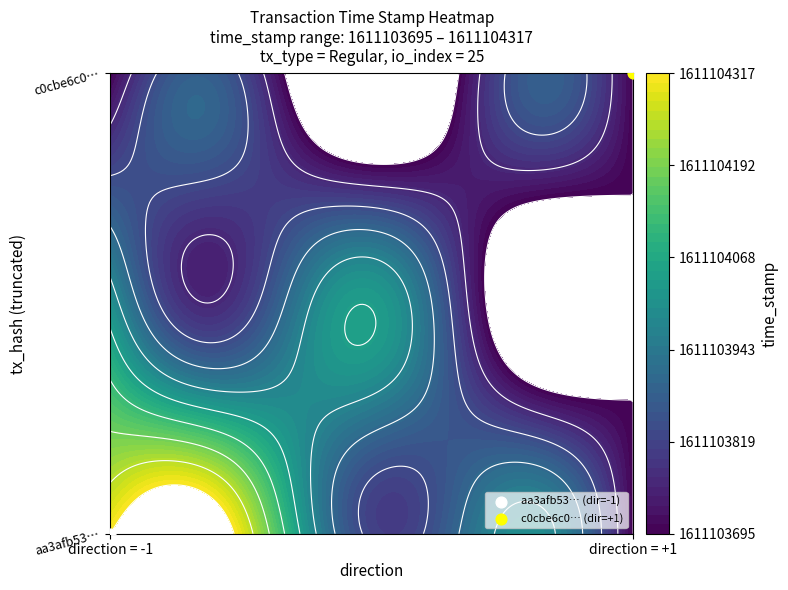

How many data points in c0cbe6c0380faeeb1bfdcdbef92733c714f491c are above 25?

1